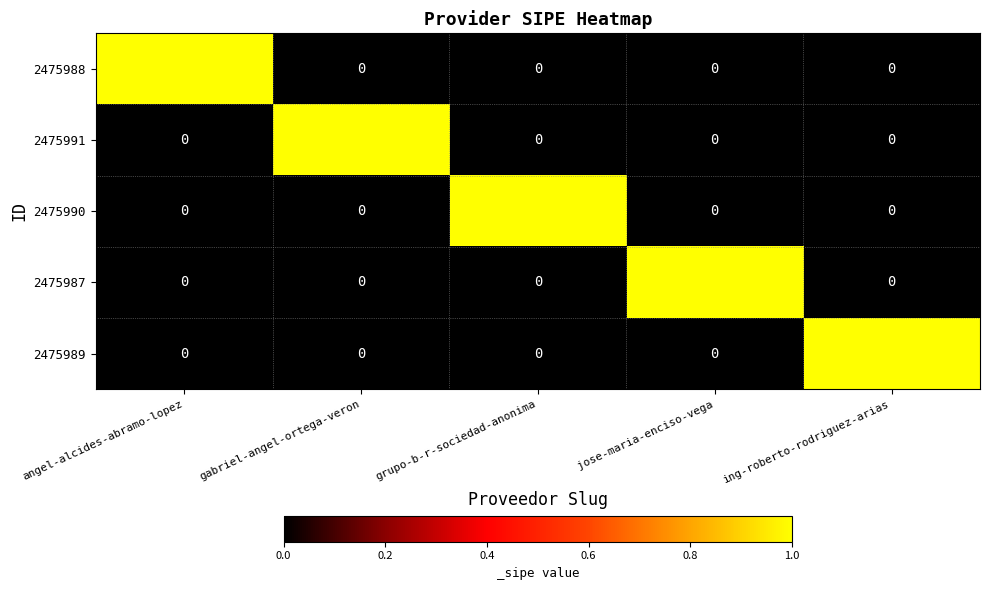

At how many categories does at least one series exceed 0?

5